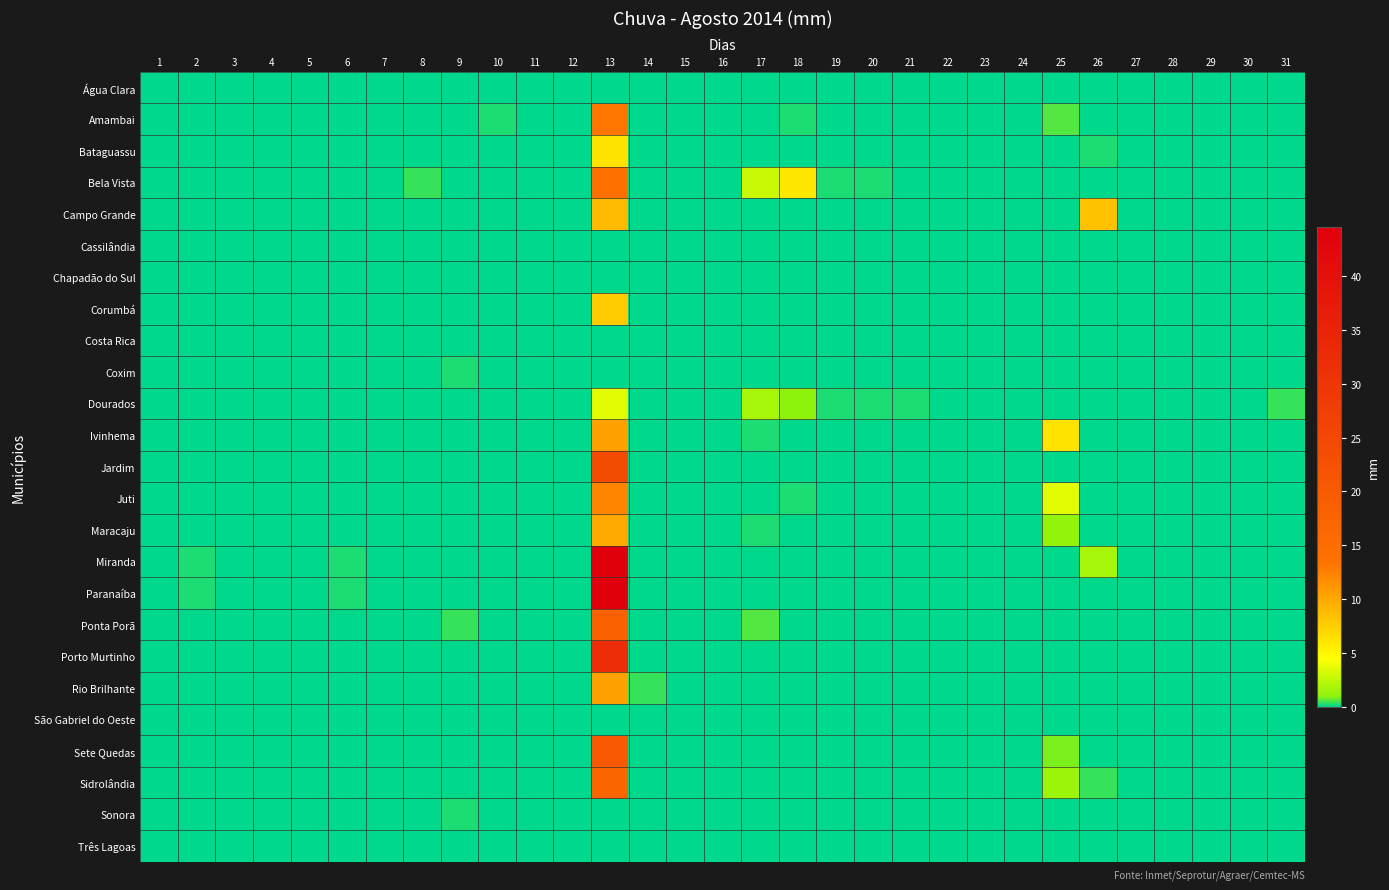

Reading left to right, extract all data points from this chart.

Água Clara: 1=0.0	2=0.0	3=0.0	4=0.0	5=0.0	6=0.0	7=0.0	8=0.0	9=0.0	10=0.0	11=0.0	12=0.0	13=0.0	14=0.0	15=0.0	16=0.0	17=0.0	18=0.0	19=0.0	20=0.0	21=0.0	22=0.0	23=0.0	24=0.0	25=0.0	26=0.0	27=0.0	28=0.0	29=0.0	30=0.0	31=0.0
Amambai: 1=0.0	2=0.0	3=0.0	4=0.0	5=0.0	6=0.0	7=0.0	8=0.0	9=0.0	10=0.2	11=0.0	12=0.0	13=13.2	14=0.0	15=0.0	16=0.0	17=0.0	18=0.2	19=0.0	20=0.0	21=0.0	22=0.0	23=0.0	24=0.0	25=0.6	26=0.0	27=0.0	28=0.0	29=0.0	30=0.0	31=0.0
Bataguassu: 1=0.0	2=0.0	3=0.0	4=0.0	5=0.0	6=0.0	7=0.0	8=0.0	9=0.0	10=0.0	11=0.0	12=0.0	13=6.2	14=0.0	15=0.0	16=0.0	17=0.0	18=0.0	19=0.0	20=0.0	21=0.0	22=0.0	23=0.0	24=0.0	25=0.0	26=0.2	27=0.0	28=0.0	29=0.0	30=0.0	31=0.0
Bela Vista: 1=0.0	2=0.0	3=0.0	4=0.0	5=0.0	6=0.0	7=0.0	8=0.4	9=0.0	10=0.0	11=0.0	12=0.0	13=14.0	14=0.0	15=0.0	16=0.0	17=2.8	18=6.0	19=0.2	20=0.2	21=0.0	22=0.0	23=0.0	24=0.0	25=0.0	26=0.0	27=0.0	28=0.0	29=0.0	30=0.0	31=0.0
Campo Grande: 1=0.0	2=0.0	3=0.0	4=0.0	5=0.0	6=0.0	7=0.0	8=0.0	9=0.0	10=0.0	11=0.0	12=0.0	13=8.8	14=0.0	15=0.0	16=0.0	17=0.0	18=0.0	19=0.0	20=0.0	21=0.0	22=0.0	23=0.0	24=0.0	25=0.0	26=8.4	27=0.0	28=0.0	29=0.0	30=0.0	31=0.0
Cassilândia: 1=0.0	2=0.0	3=0.0	4=0.0	5=0.0	6=0.0	7=0.0	8=0.0	9=0.0	10=0.0	11=0.0	12=0.0	13=0.0	14=0.0	15=0.0	16=0.0	17=0.0	18=0.0	19=0.0	20=0.0	21=0.0	22=0.0	23=0.0	24=0.0	25=0.0	26=0.0	27=0.0	28=0.0	29=0.0	30=0.0	31=0.0
Chapadão do Sul: 1=0.0	2=0.0	3=0.0	4=0.0	5=0.0	6=0.0	7=0.0	8=0.0	9=0.0	10=0.0	11=0.0	12=0.0	13=0.0	14=0.0	15=0.0	16=0.0	17=0.0	18=0.0	19=0.0	20=0.0	21=0.0	22=0.0	23=0.0	24=0.0	25=0.0	26=0.0	27=0.0	28=0.0	29=0.0	30=0.0	31=0.0
Corumbá: 1=0.0	2=0.0	3=0.0	4=0.0	5=0.0	6=0.0	7=0.0	8=0.0	9=0.0	10=0.0	11=0.0	12=0.0	13=7.8	14=0.0	15=0.0	16=0.0	17=0.0	18=0.0	19=0.0	20=0.0	21=0.0	22=0.0	23=0.0	24=0.0	25=0.0	26=0.0	27=0.0	28=0.0	29=0.0	30=0.0	31=0.0
Costa Rica: 1=0.0	2=0.0	3=0.0	4=0.0	5=0.0	6=0.0	7=0.0	8=0.0	9=0.0	10=0.0	11=0.0	12=0.0	13=0.0	14=0.0	15=0.0	16=0.0	17=0.0	18=0.0	19=0.0	20=0.0	21=0.0	22=0.0	23=0.0	24=0.0	25=0.0	26=0.0	27=0.0	28=0.0	29=0.0	30=0.0	31=0.0
Coxim: 1=0.0	2=0.0	3=0.0	4=0.0	5=0.0	6=0.0	7=0.0	8=0.0	9=0.2	10=0.0	11=0.0	12=0.0	13=0.0	14=0.0	15=0.0	16=0.0	17=0.0	18=0.0	19=0.0	20=0.0	21=0.0	22=0.0	23=0.0	24=0.0	25=0.0	26=0.0	27=0.0	28=0.0	29=0.0	30=0.0	31=0.0
Dourados: 1=0.0	2=0.0	3=0.0	4=0.0	5=0.0	6=0.0	7=0.0	8=0.0	9=0.0	10=0.0	11=0.0	12=0.0	13=3.6	14=0.0	15=0.0	16=0.0	17=1.8	18=1.0	19=0.2	20=0.2	21=0.2	22=0.0	23=0.0	24=0.0	25=0.0	26=0.0	27=0.0	28=0.0	29=0.0	30=0.0	31=0.4
Ivinhema: 1=0.0	2=0.0	3=0.0	4=0.0	5=0.0	6=0.0	7=0.0	8=0.0	9=0.0	10=0.0	11=0.0	12=0.0	13=10.4	14=0.0	15=0.0	16=0.0	17=0.2	18=0.0	19=0.0	20=0.0	21=0.0	22=0.0	23=0.0	24=0.0	25=6.2	26=0.0	27=0.0	28=0.0	29=0.0	30=0.0	31=0.0
Jardim: 1=0.0	2=0.0	3=0.0	4=0.0	5=0.0	6=0.0	7=0.0	8=0.0	9=0.0	10=0.0	11=0.0	12=0.0	13=24.0	14=0.0	15=0.0	16=0.0	17=0.0	18=0.0	19=0.0	20=0.0	21=0.0	22=0.0	23=0.0	24=0.0	25=0.0	26=0.0	27=0.0	28=0.0	29=0.0	30=0.0	31=0.0
Juti: 1=0.0	2=0.0	3=0.0	4=0.0	5=0.0	6=0.0	7=0.0	8=0.0	9=0.0	10=0.0	11=0.0	12=0.0	13=12.2	14=0.0	15=0.0	16=0.0	17=0.0	18=0.2	19=0.0	20=0.0	21=0.0	22=0.0	23=0.0	24=0.0	25=3.6	26=0.0	27=0.0	28=0.0	29=0.0	30=0.0	31=0.0
Maracaju: 1=0.0	2=0.0	3=0.0	4=0.0	5=0.0	6=0.0	7=0.0	8=0.0	9=0.0	10=0.0	11=0.0	12=0.0	13=10.0	14=0.0	15=0.0	16=0.0	17=0.2	18=0.0	19=0.0	20=0.0	21=0.0	22=0.0	23=0.0	24=0.0	25=1.2	26=0.0	27=0.0	28=0.0	29=0.0	30=0.0	31=0.0
Miranda: 1=0.0	2=0.2	3=0.0	4=0.0	5=0.0	6=0.2	7=0.0	8=0.0	9=0.0	10=0.0	11=0.0	12=0.0	13=44.6	14=0.0	15=0.0	16=0.0	17=0.0	18=0.0	19=0.0	20=0.0	21=0.0	22=0.0	23=0.0	24=0.0	25=0.0	26=1.8	27=0.0	28=0.0	29=0.0	30=0.0	31=0.0
Paranaíba: 1=0.0	2=0.2	3=0.0	4=0.0	5=0.0	6=0.2	7=0.0	8=0.0	9=0.0	10=0.0	11=0.0	12=0.0	13=44.6	14=0.0	15=0.0	16=0.0	17=0.0	18=0.0	19=0.0	20=0.0	21=0.0	22=0.0	23=0.0	24=0.0	25=0.0	26=0.0	27=0.0	28=0.0	29=0.0	30=0.0	31=0.0
Ponta Porã: 1=0.0	2=0.0	3=0.0	4=0.0	5=0.0	6=0.0	7=0.0	8=0.0	9=0.4	10=0.0	11=0.0	12=0.0	13=18.0	14=0.0	15=0.0	16=0.0	17=0.6	18=0.0	19=0.0	20=0.0	21=0.0	22=0.0	23=0.0	24=0.0	25=0.0	26=0.0	27=0.0	28=0.0	29=0.0	30=0.0	31=0.0
Porto Murtinho: 1=0.0	2=0.0	3=0.0	4=0.0	5=0.0	6=0.0	7=0.0	8=0.0	9=0.0	10=0.0	11=0.0	12=0.0	13=32.2	14=0.0	15=0.0	16=0.0	17=0.0	18=0.0	19=0.0	20=0.0	21=0.0	22=0.0	23=0.0	24=0.0	25=0.0	26=0.0	27=0.0	28=0.0	29=0.0	30=0.0	31=0.0
Rio Brilhante: 1=0.0	2=0.0	3=0.0	4=0.0	5=0.0	6=0.0	7=0.0	8=0.0	9=0.0	10=0.0	11=0.0	12=0.0	13=10.4	14=0.4	15=0.0	16=0.0	17=0.0	18=0.0	19=0.0	20=0.0	21=0.0	22=0.0	23=0.0	24=0.0	25=0.0	26=0.0	27=0.0	28=0.0	29=0.0	30=0.0	31=0.0
São Gabriel do Oeste: 1=0.0	2=0.0	3=0.0	4=0.0	5=0.0	6=0.0	7=0.0	8=0.0	9=0.0	10=0.0	11=0.0	12=0.0	13=0.0	14=0.0	15=0.0	16=0.0	17=0.0	18=0.0	19=0.0	20=0.0	21=0.0	22=0.0	23=0.0	24=0.0	25=0.0	26=0.0	27=0.0	28=0.0	29=0.0	30=0.0	31=0.0
Sete Quedas: 1=0.0	2=0.0	3=0.0	4=0.0	5=0.0	6=0.0	7=0.0	8=0.0	9=0.0	10=0.0	11=0.0	12=0.0	13=20.2	14=0.0	15=0.0	16=0.0	17=0.0	18=0.0	19=0.0	20=0.0	21=0.0	22=0.0	23=0.0	24=0.0	25=0.8	26=0.0	27=0.0	28=0.0	29=0.0	30=0.0	31=0.0
Sidrolândia: 1=0.0	2=0.0	3=0.0	4=0.0	5=0.0	6=0.0	7=0.0	8=0.0	9=0.0	10=0.0	11=0.0	12=0.0	13=17.0	14=0.0	15=0.0	16=0.0	17=0.0	18=0.0	19=0.0	20=0.0	21=0.0	22=0.0	23=0.0	24=0.0	25=1.4	26=0.4	27=0.0	28=0.0	29=0.0	30=0.0	31=0.0
Sonora: 1=0.0	2=0.0	3=0.0	4=0.0	5=0.0	6=0.0	7=0.0	8=0.0	9=0.2	10=0.0	11=0.0	12=0.0	13=0.0	14=0.0	15=0.0	16=0.0	17=0.0	18=0.0	19=0.0	20=0.0	21=0.0	22=0.0	23=0.0	24=0.0	25=0.0	26=0.0	27=0.0	28=0.0	29=0.0	30=0.0	31=0.0
Três Lagoas: 1=0.0	2=0.0	3=0.0	4=0.0	5=0.0	6=0.0	7=0.0	8=0.0	9=0.0	10=0.0	11=0.0	12=0.0	13=0.0	14=0.0	15=0.0	16=0.0	17=0.0	18=0.0	19=0.0	20=0.0	21=0.0	22=0.0	23=0.0	24=0.0	25=0.0	26=0.0	27=0.0	28=0.0	29=0.0	30=0.0	31=0.0